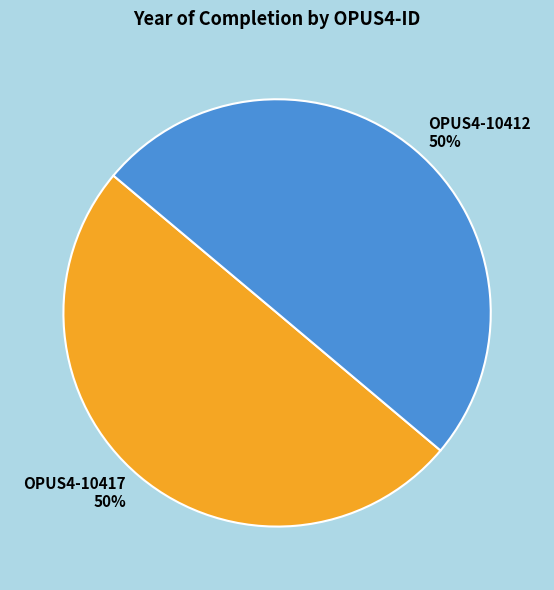

To the nearest percent, what portion does OPUS4-10412 represent?

50%